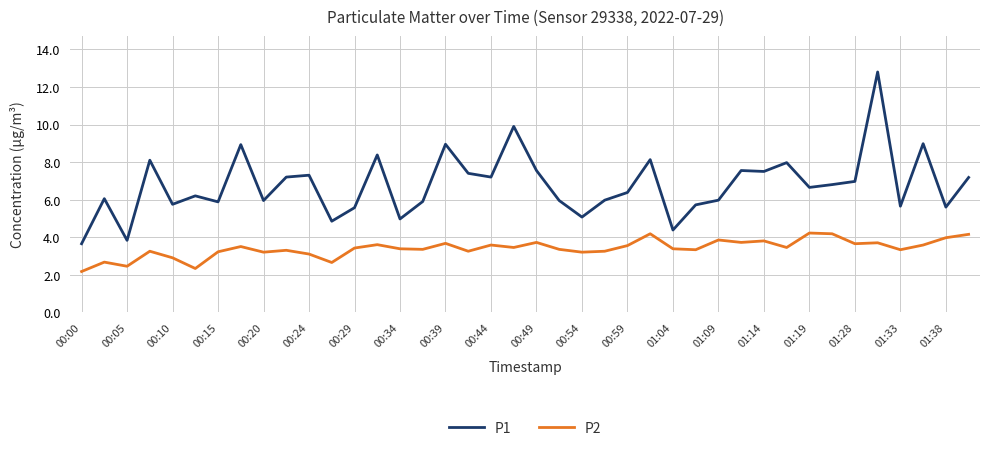

Count the number of categories in the chart.

40